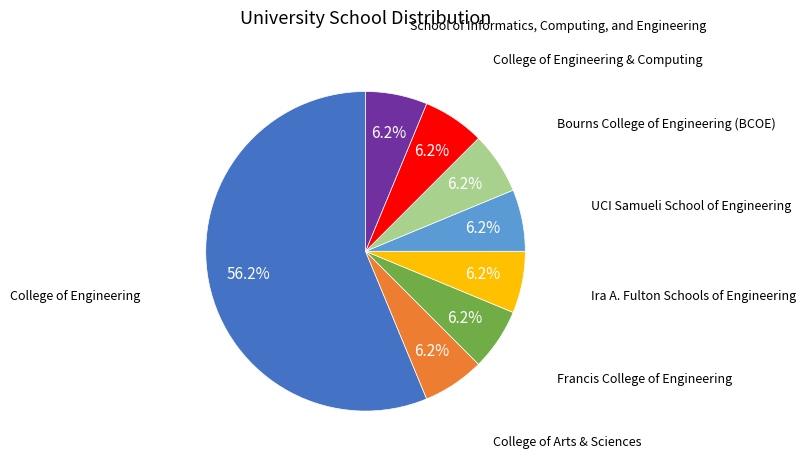

To the nearest percent, what is the average slice percentage?

12%